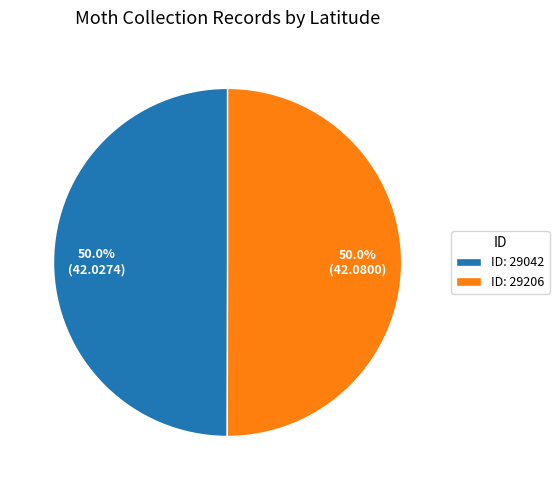

Combined, what portion of the pie is ID: 29206 and ID: 29042?

100.0%